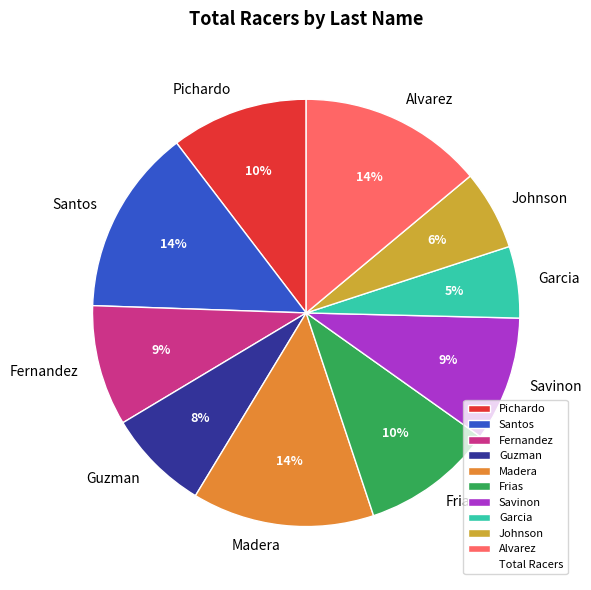

Which has a higher value, Guzman or Santos?

Santos